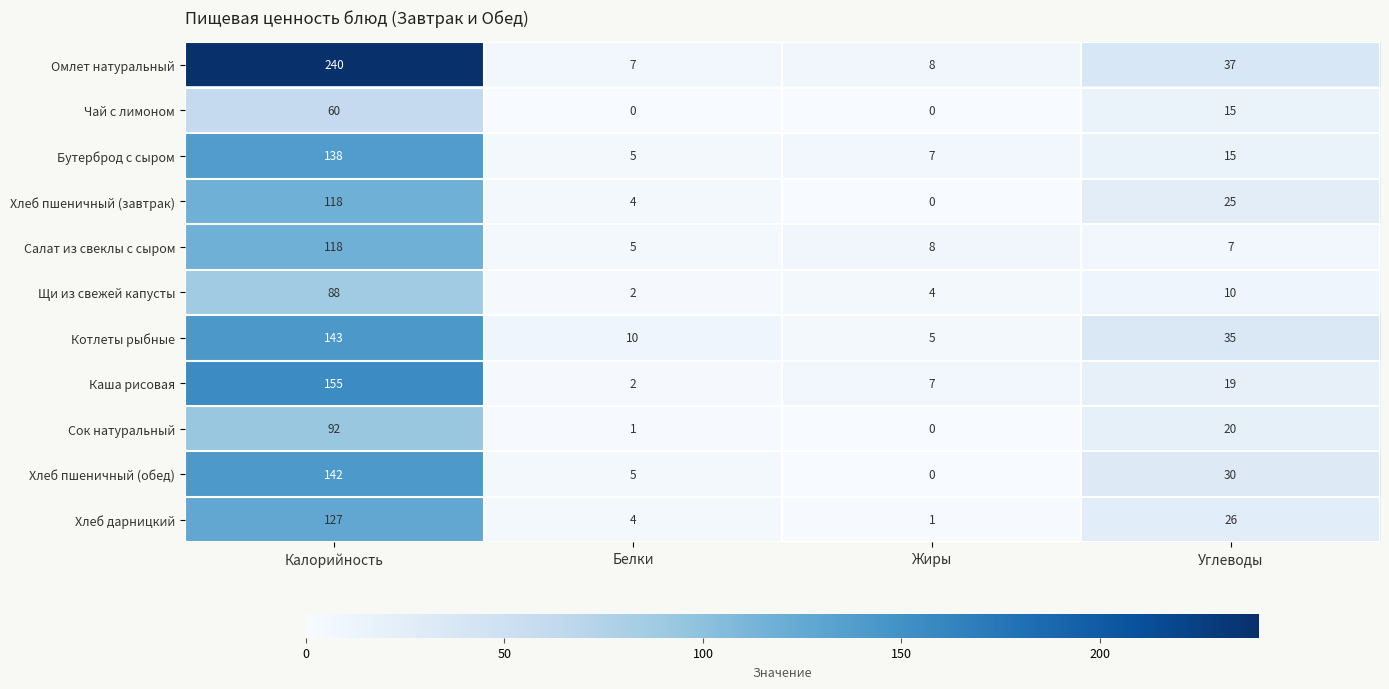

Which series has the largest range (max minus min)?

Омлет натуральный